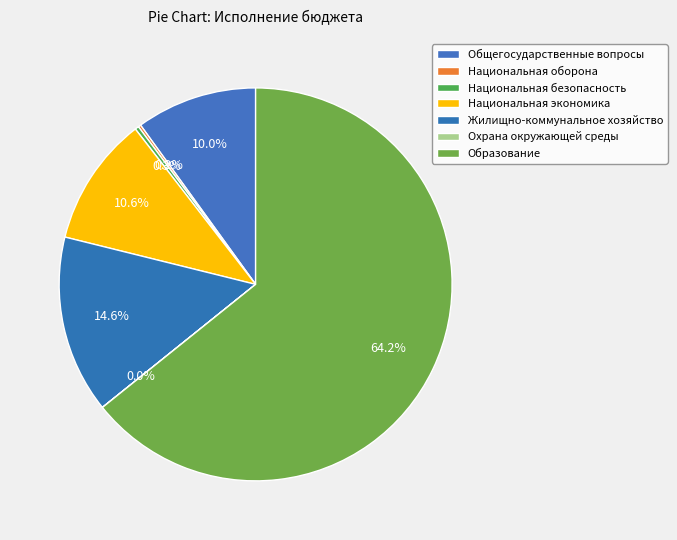

Is it true that Национальная безопасность is 1% of the pie?

False